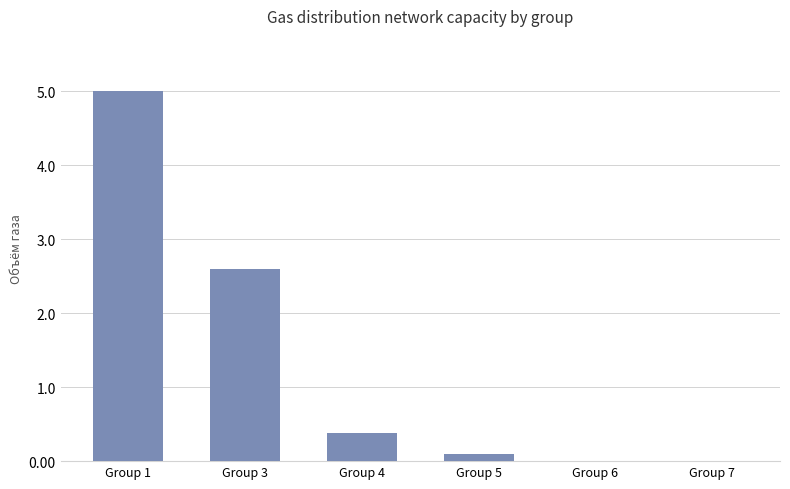

Is it true that the value at Group 1 is 5.0?

True